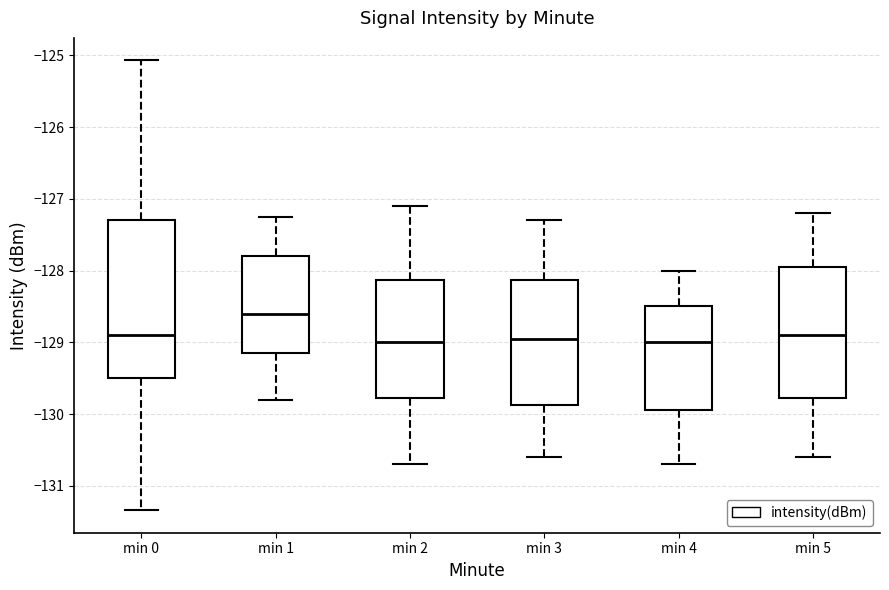

Reading left to right, transcribe this box plot: for each box, give where its median line is, the range the box spans, and where its two whiskers end, as read against the y-axis. The values are not printed on the chart, so give them approximately, as read against the axis.

min 0: median -128.9, box -129.5 to -127.3, whiskers -131.3 to -125.1
min 1: median -128.6, box -129.1 to -127.8, whiskers -129.8 to -127.3
min 2: median -129.0, box -129.8 to -128.1, whiskers -130.7 to -127.1
min 3: median -128.9, box -129.9 to -128.1, whiskers -130.6 to -127.3
min 4: median -129.0, box -129.9 to -128.5, whiskers -130.7 to -128.0
min 5: median -128.9, box -129.8 to -127.9, whiskers -130.6 to -127.2